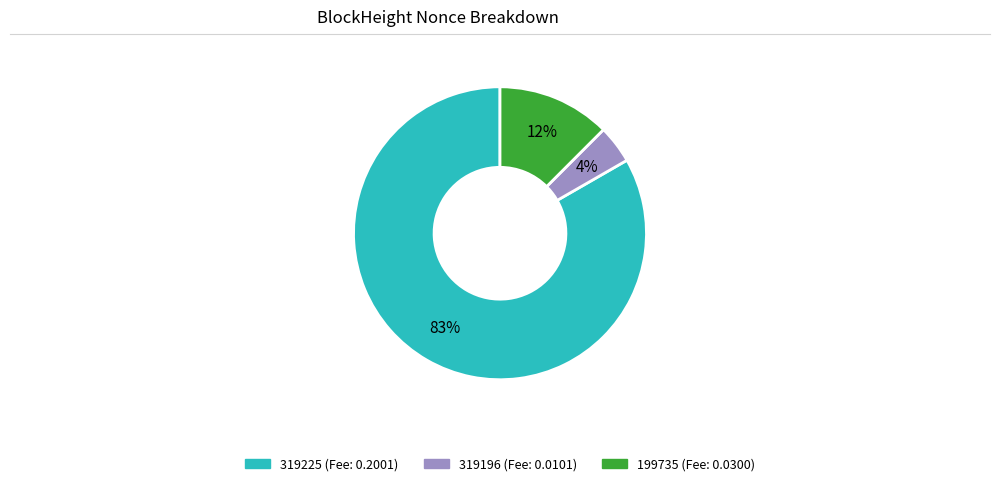

To the nearest percent, what is the combined percentage of 319196 and 319225?

88%